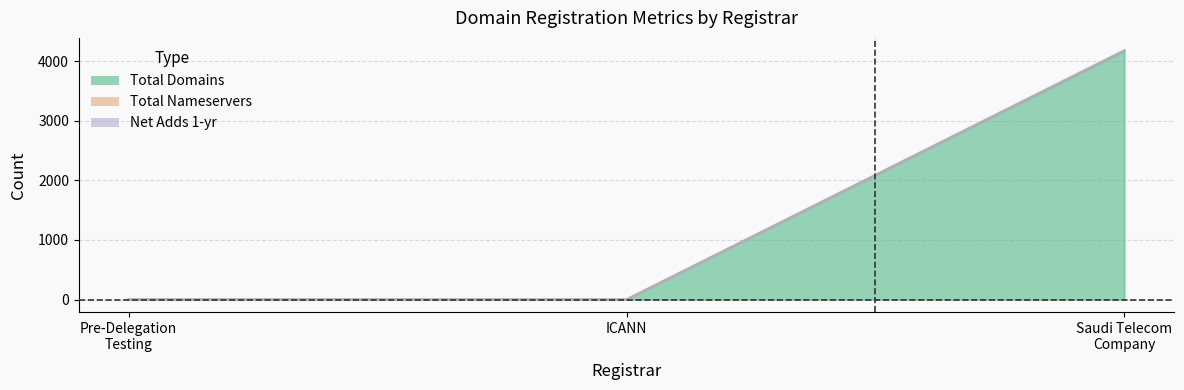

What position from the left is Saudi Telecom Company?

3